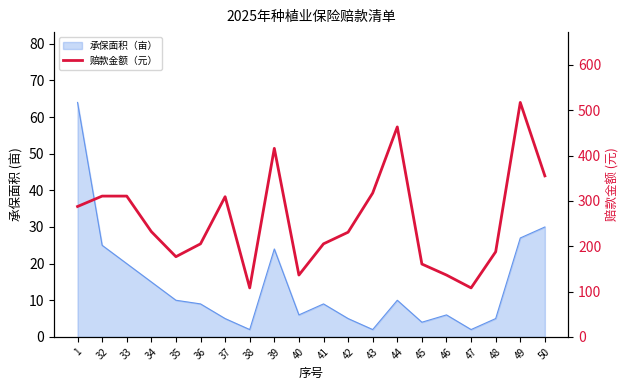

At which category does the chart reach its peak across all series?

49